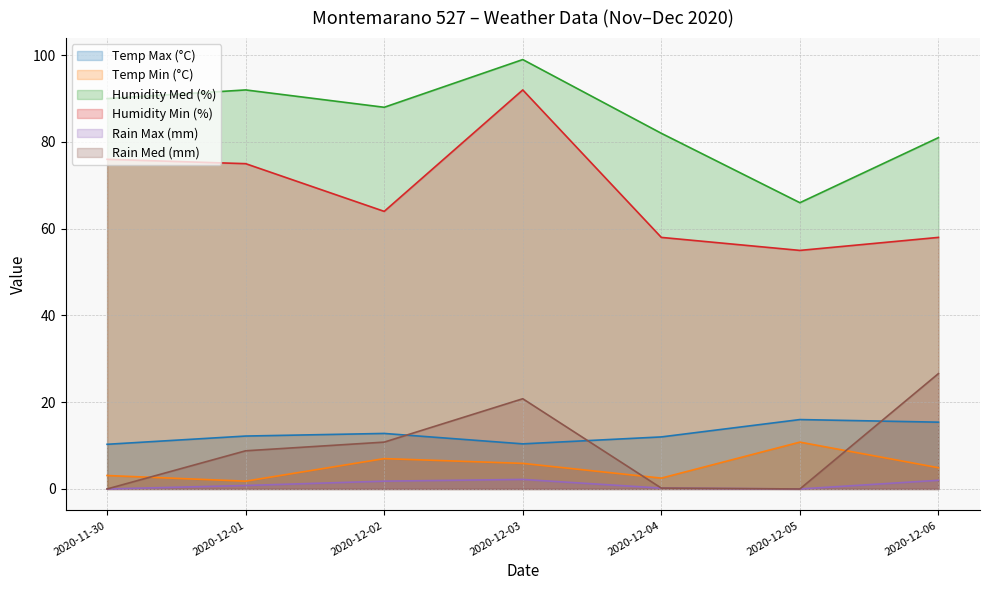

What are all the series names shown in the legend?

Temp Max (°C), Temp Min (°C), Humidity Med (%), Humidity Min (%), Rain Max (mm), Rain Med (mm)